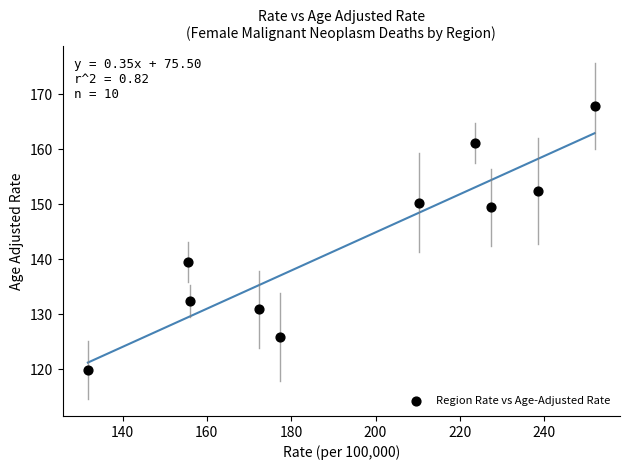

What Y value in the scatter plot is closest to 143?

139.5